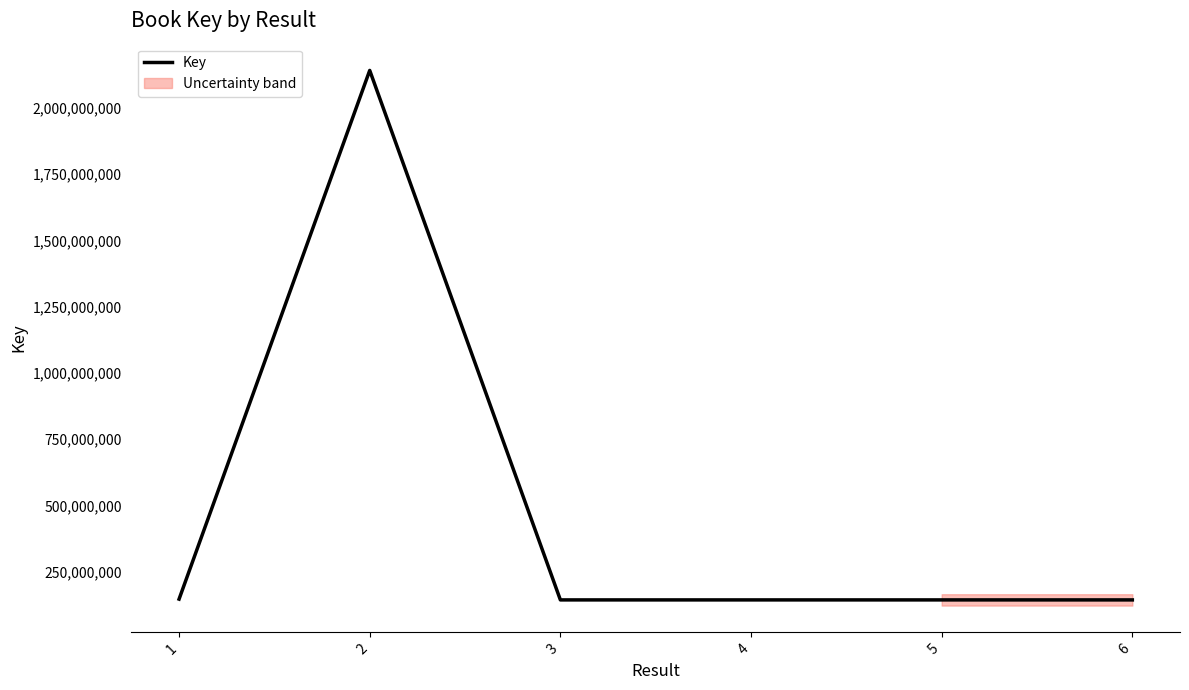

True or false: there are more than 2 points higher than both neighbors.

False